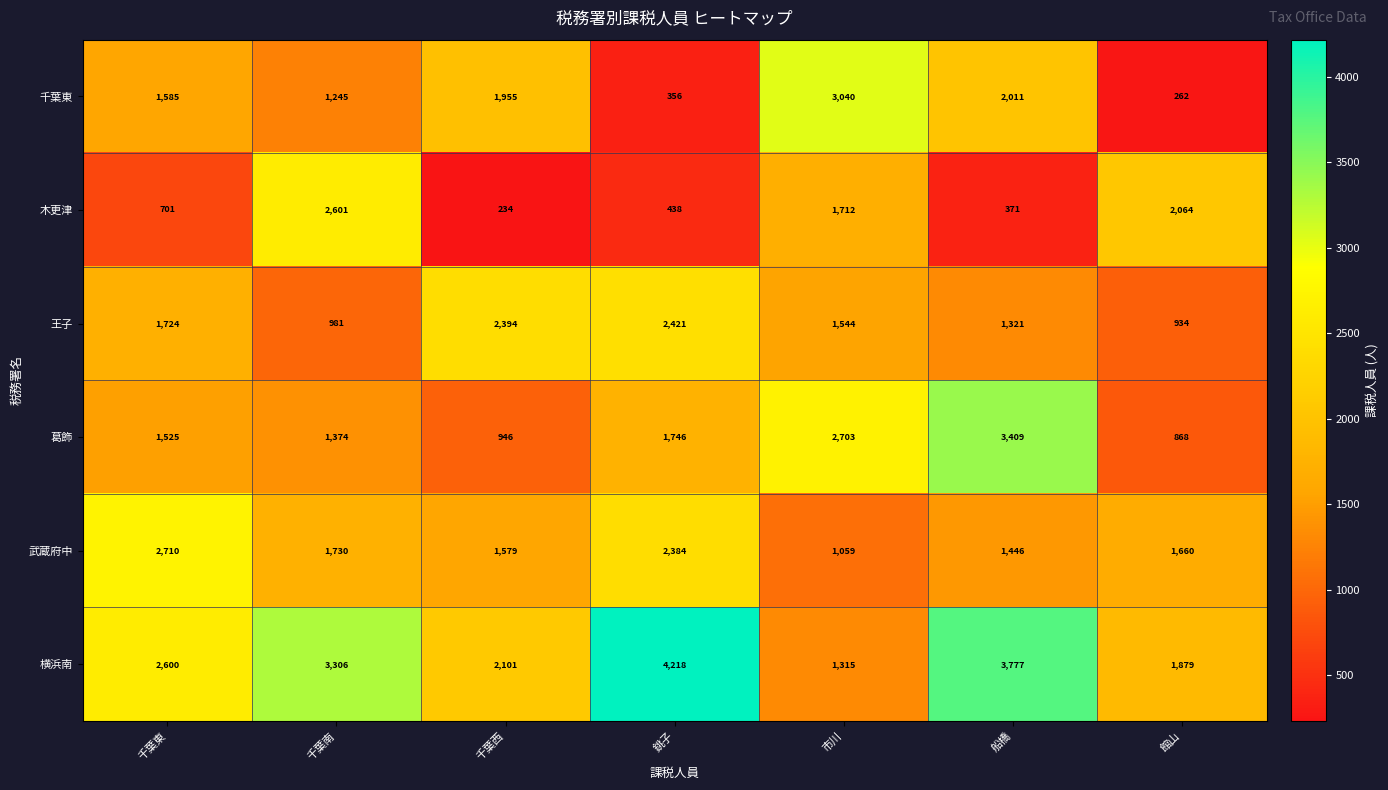

List the series in order of their peak value, lowest first.

王子, 木更津, 武蔵府中, 千葉東, 葛飾, 横浜南